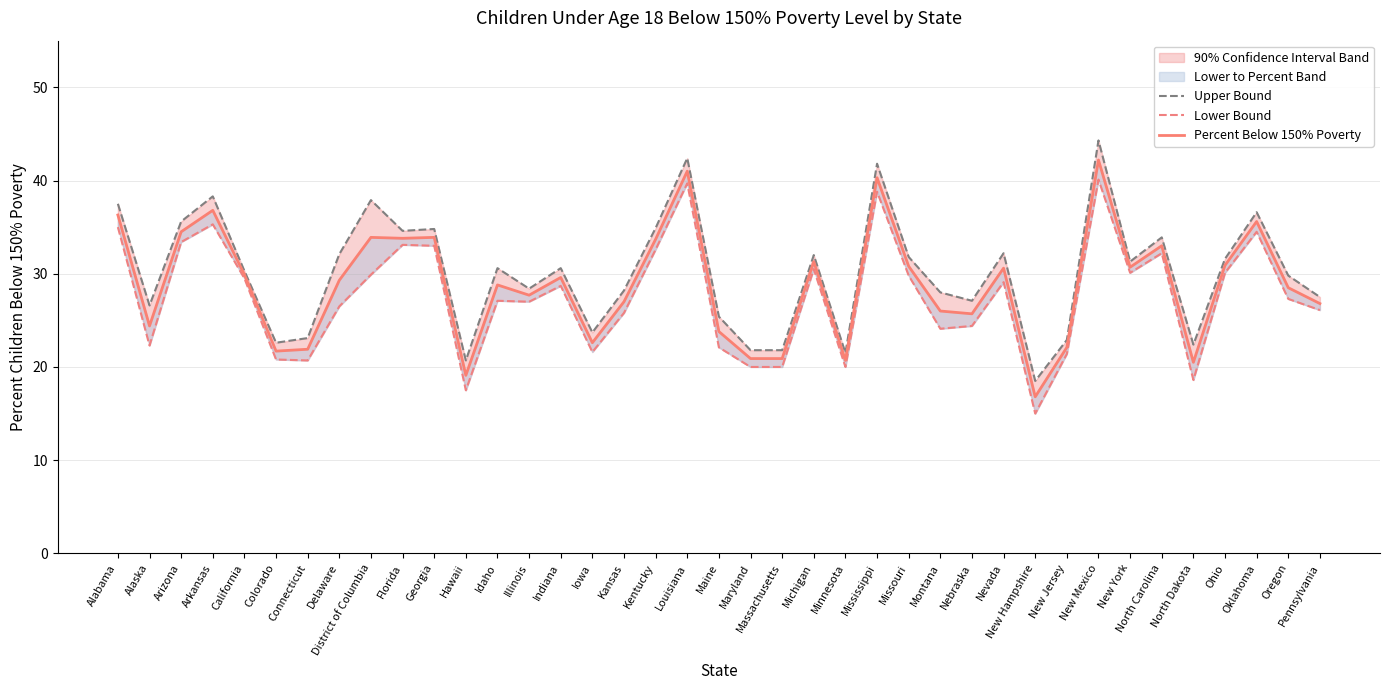

What is the highest value of the Upper Bound series?

44.3